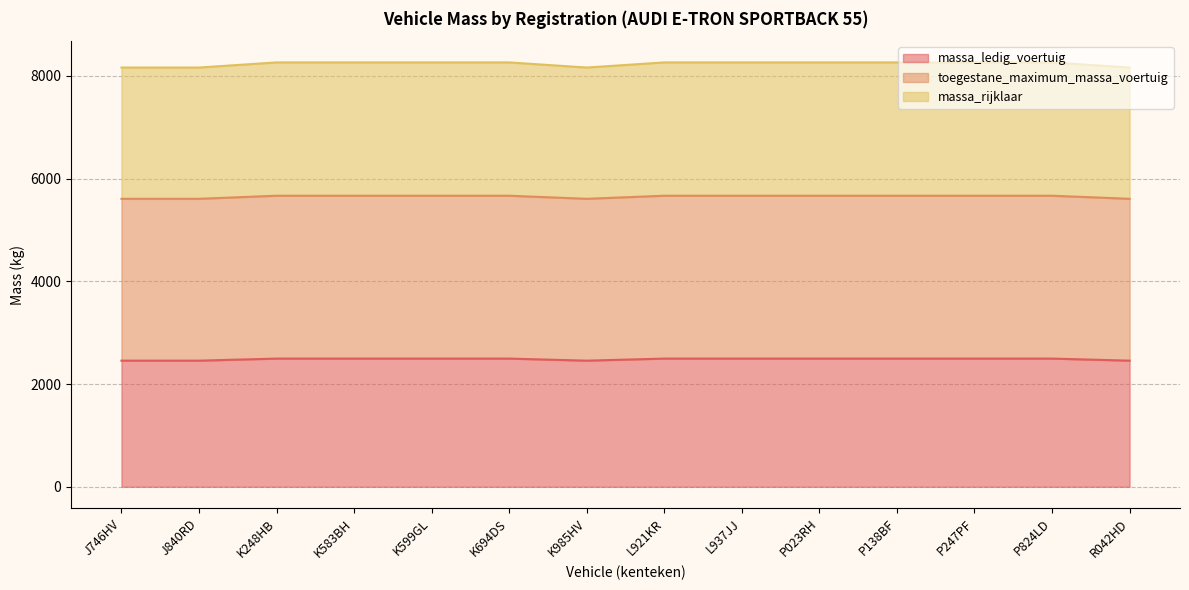

What is the difference between the maximum and second lowest values in the massa_ledig_voertuig series?

40